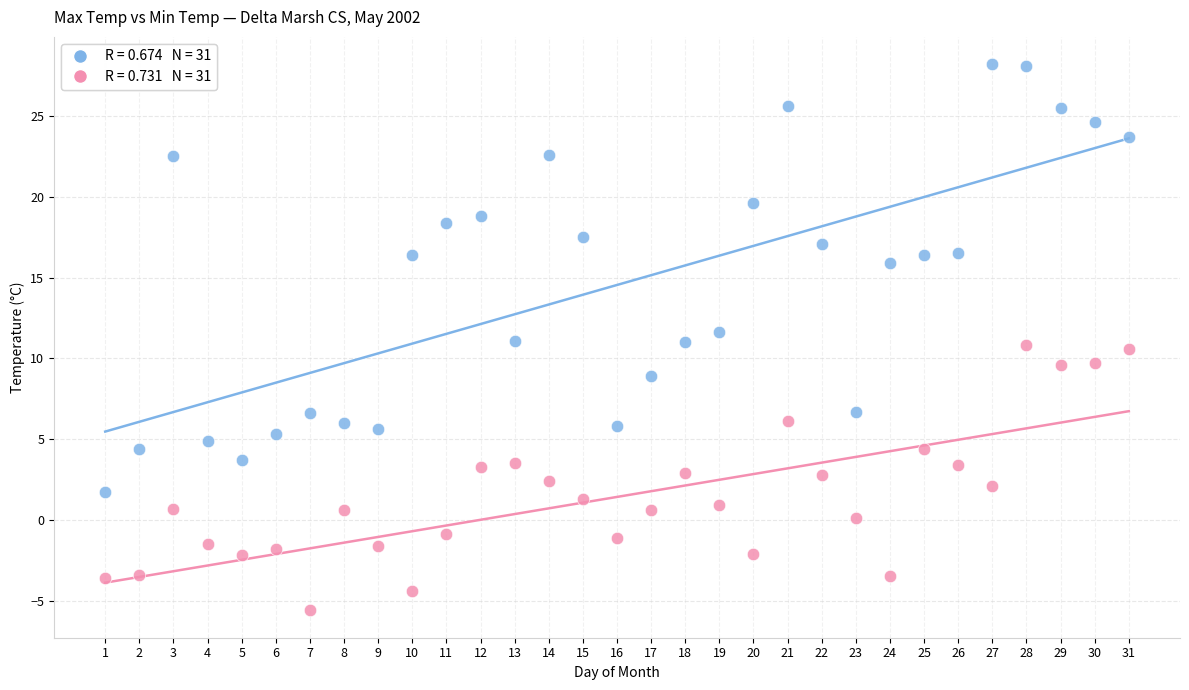

Across all data points, what is the range of Y values (max minus min)?

33.8